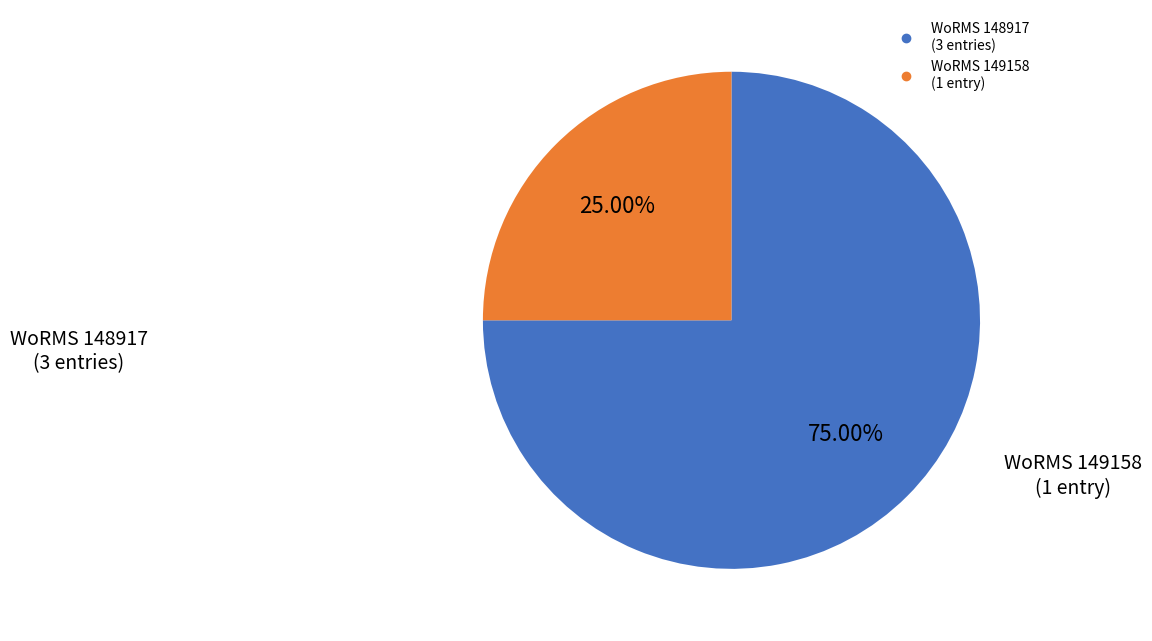

Does any single category account for the majority?

Yes